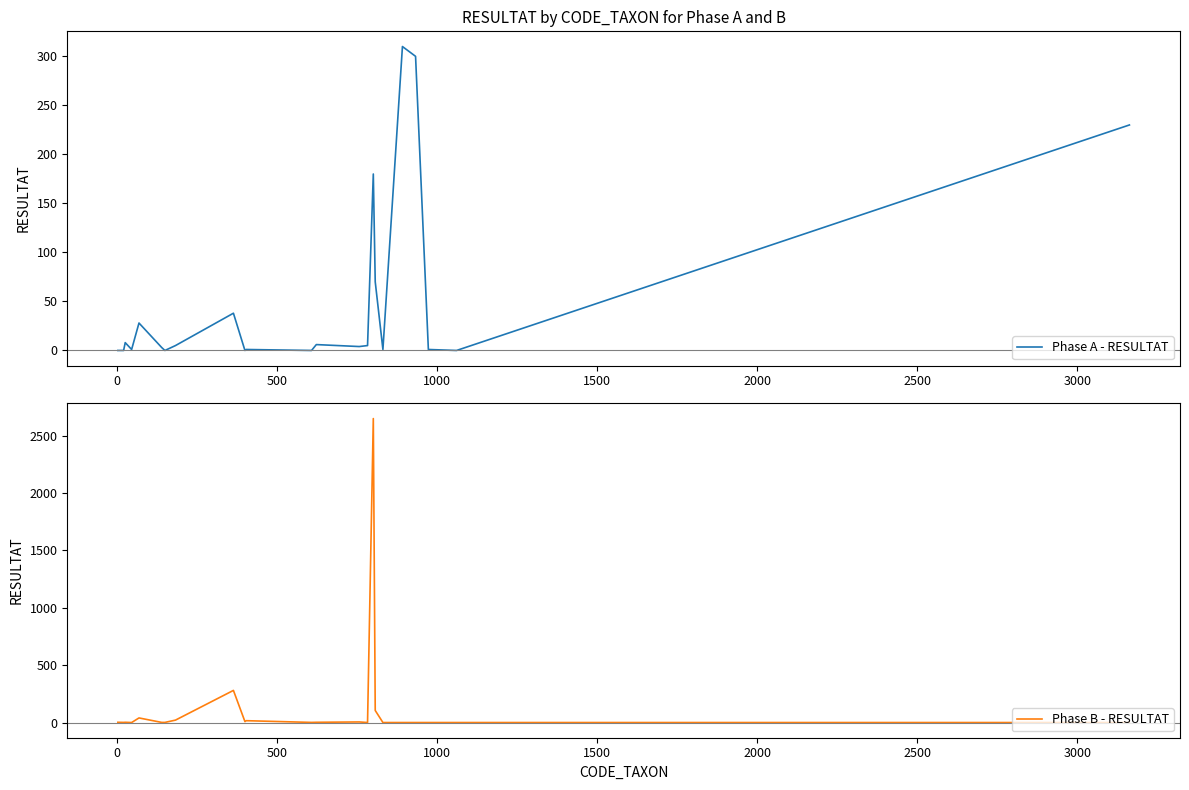

Does the chart display data point markers on the line(s)?

No